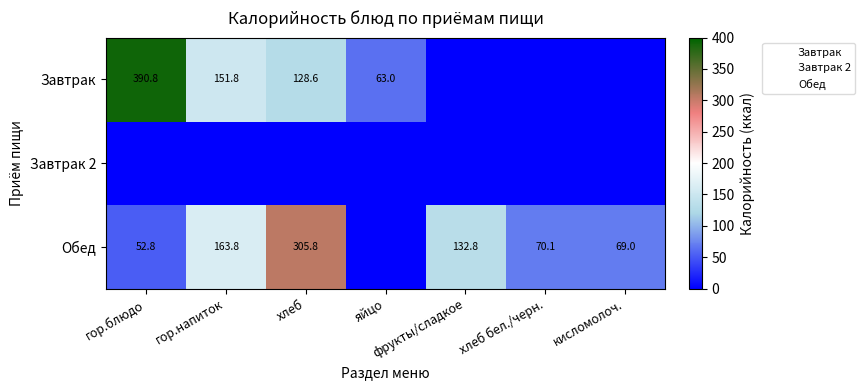

Which series has the largest total across all categories?

Обед